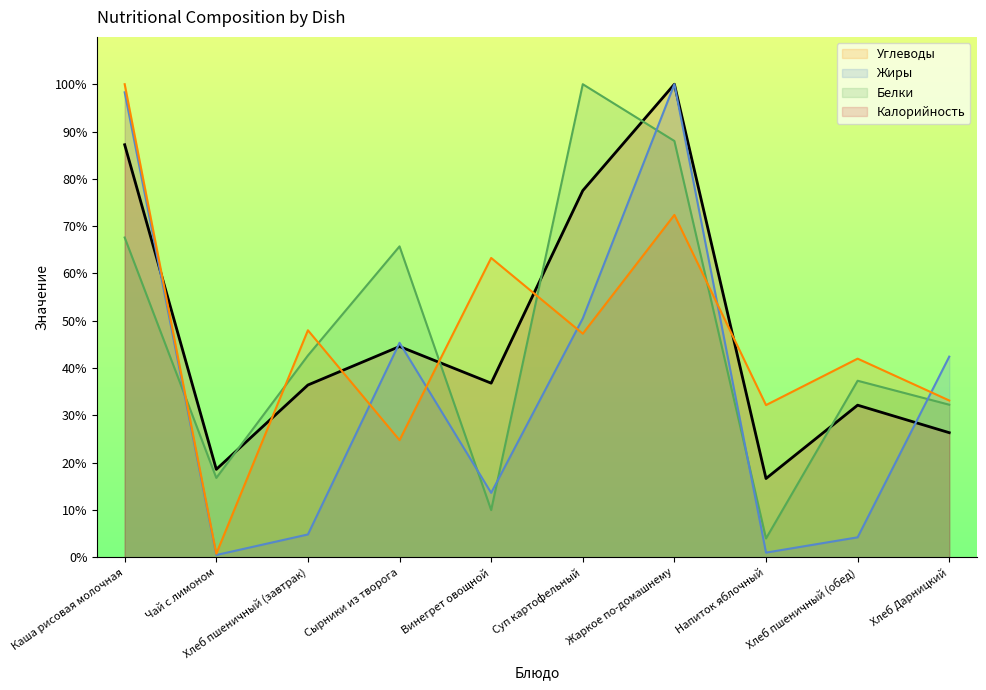

What is the minimum value shown in the chart?

0.5